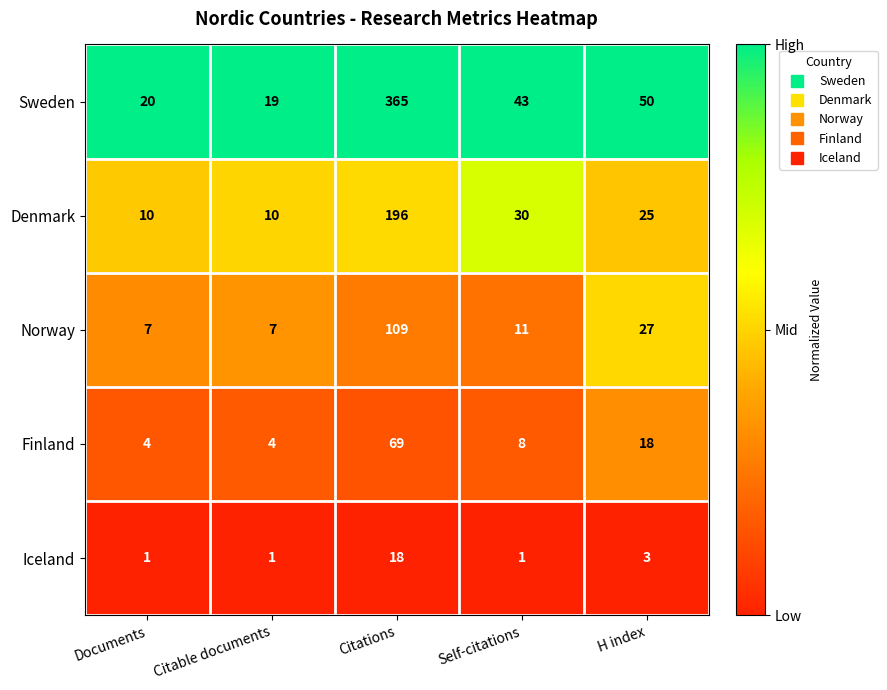

What is the average value of the Sweden series?

99